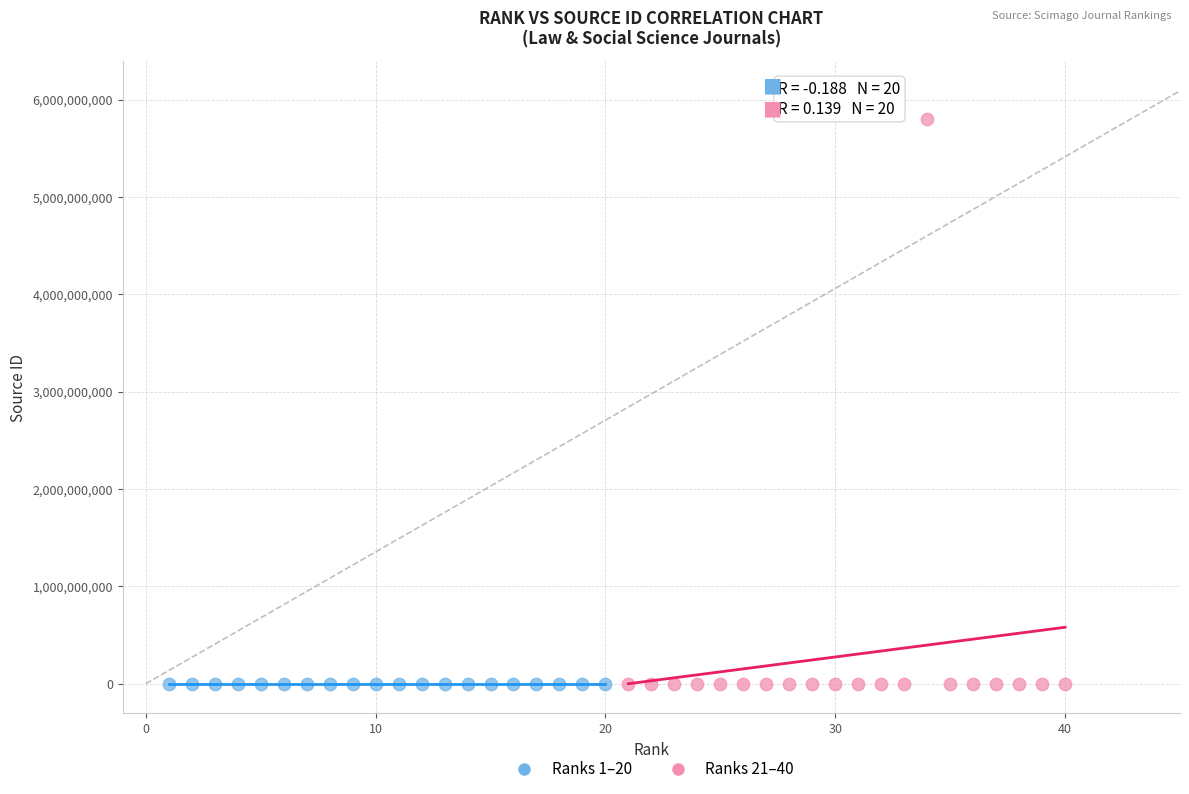

Which series has the largest Y range (max minus min)?

Ranks 21–40